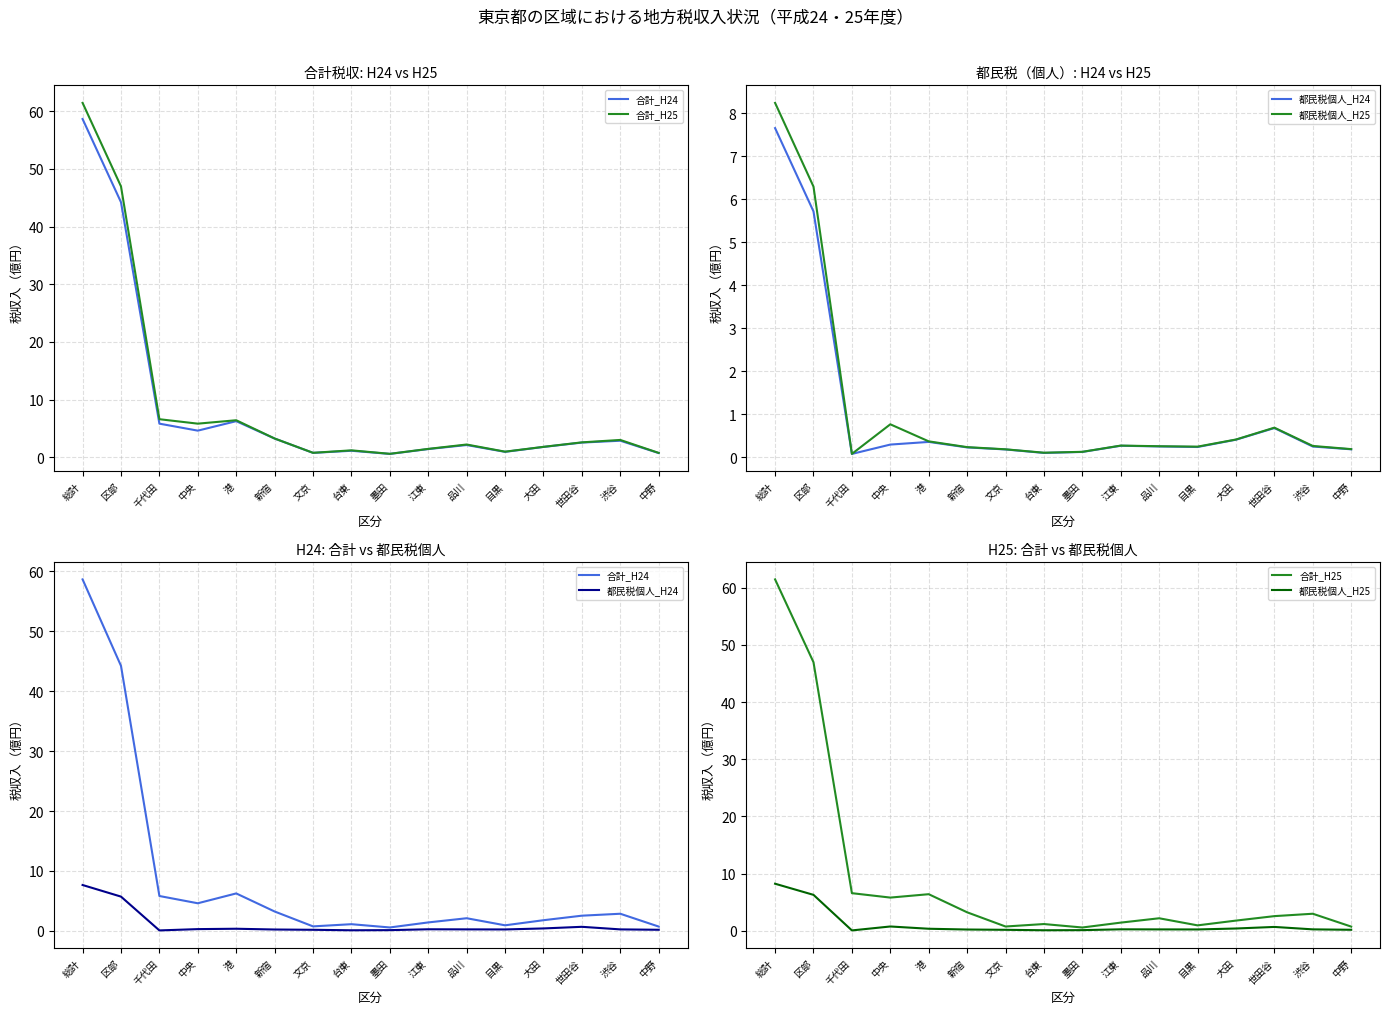

What is the difference between the maximum and second lowest values in the 合計_H24 series?

58.0